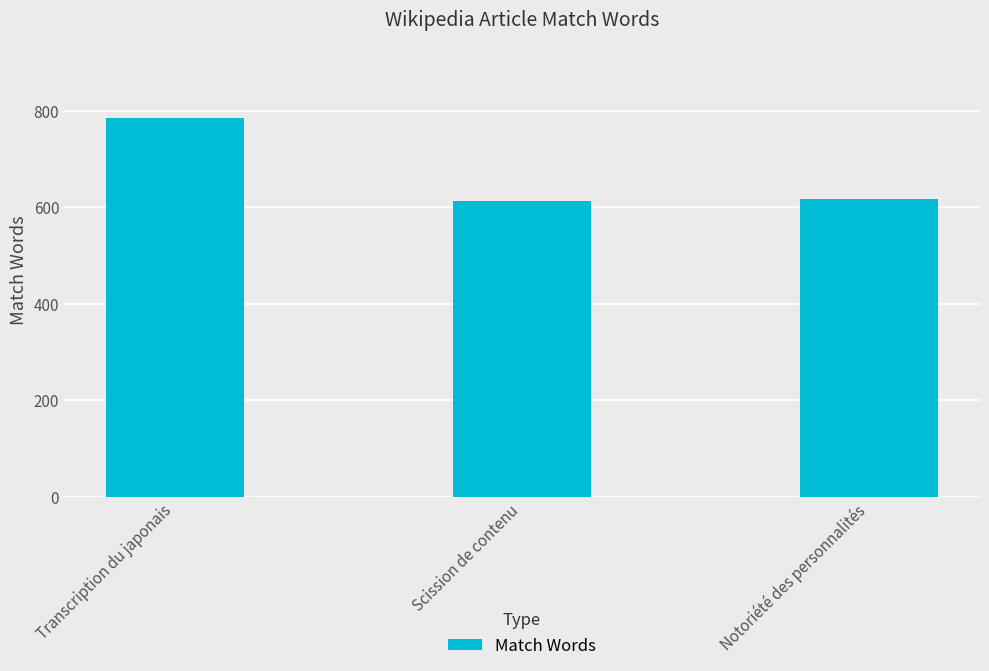

What is the average value?

672